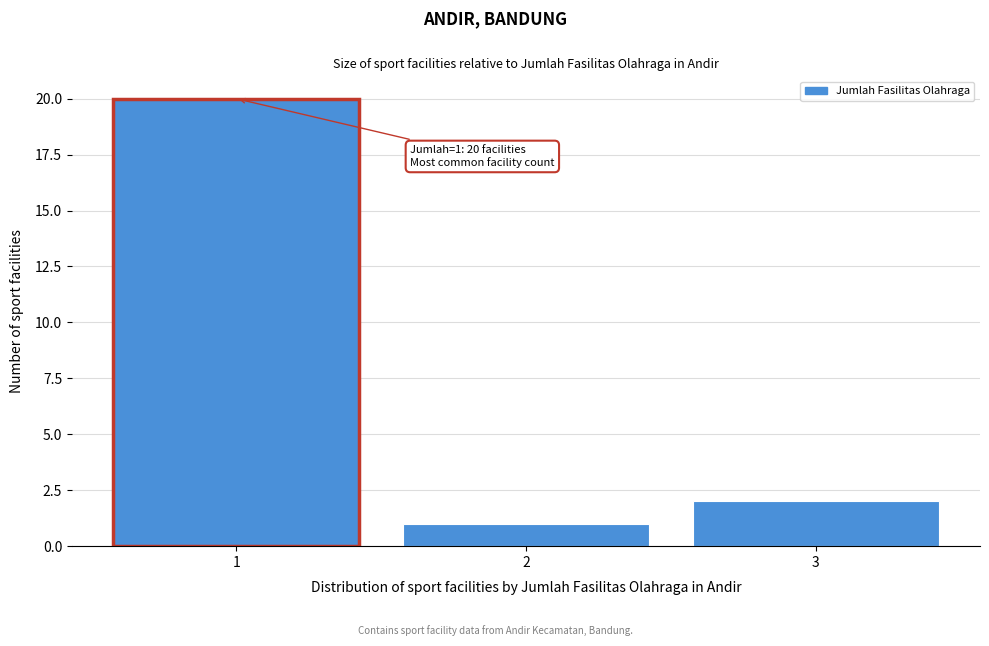

Which range on the x-axis has the tallest bar?

0.5 to 1.5